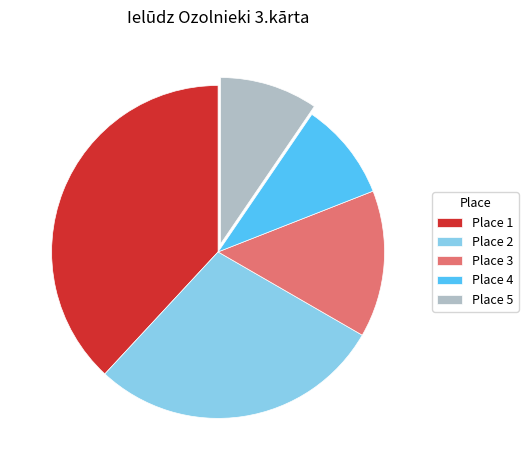

Which slice is the largest?

Place 1